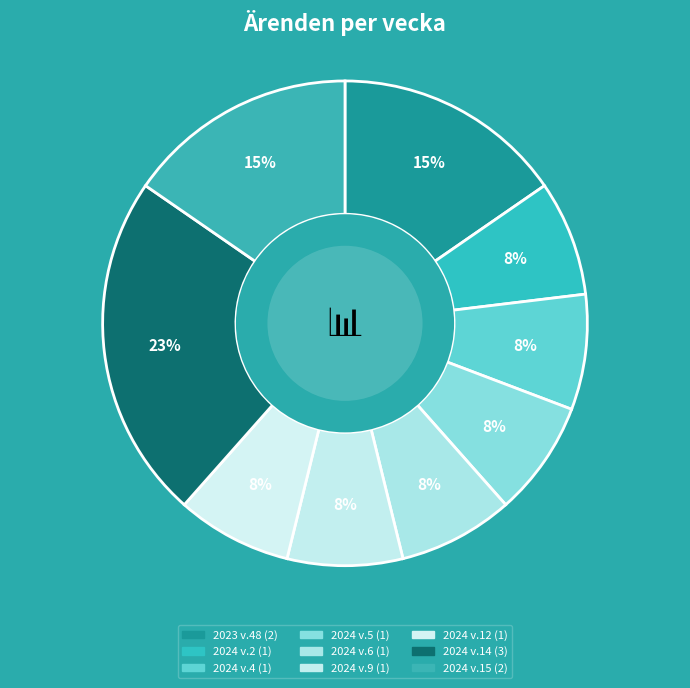

Is the sum of 2024 v.4 and 2024 v.9 greater than half?

No